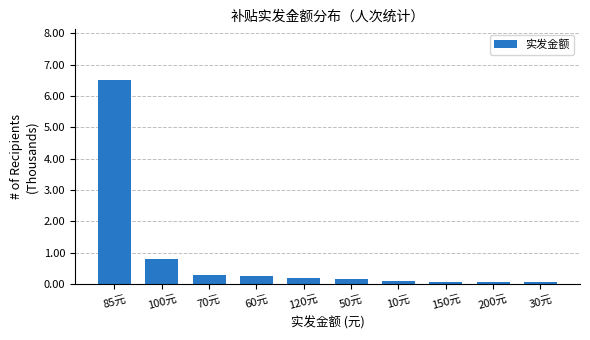

What is the change in value from 50元 to 30元?

-0.1